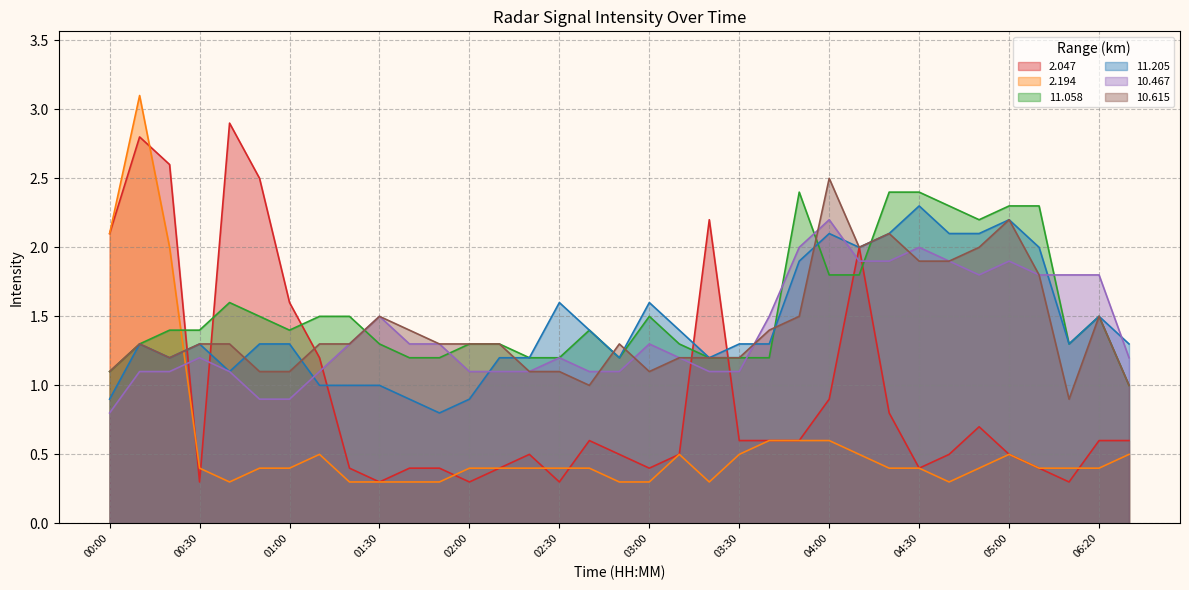

Reading left to right, what are all the values shown in this chart?

2.047: 00:00=2.1	00:10=2.8	00:20=2.6	00:30=0.3	00:40=2.9	00:50=2.5	01:00=1.6	01:10=1.2	01:20=0.4	01:30=0.3	01:40=0.4	01:50=0.4	02:00=0.3	02:10=0.4	02:20=0.5	02:30=0.3	02:40=0.6	02:50=0.5	03:00=0.4	03:10=0.5	03:20=2.2	03:30=0.6	03:40=0.6	03:50=0.6	04:00=0.9	04:10=2.0	04:20=0.8	04:30=0.4	04:40=0.5	04:50=0.7	05:00=0.5	05:10=0.4	06:10=0.3	06:20=0.6	06:30=0.6
2.194: 00:00=2.1	00:10=3.1	00:20=2.0	00:30=0.4	00:40=0.3	00:50=0.4	01:00=0.4	01:10=0.5	01:20=0.3	01:30=0.3	01:40=0.3	01:50=0.3	02:00=0.4	02:10=0.4	02:20=0.4	02:30=0.4	02:40=0.4	02:50=0.3	03:00=0.3	03:10=0.5	03:20=0.3	03:30=0.5	03:40=0.6	03:50=0.6	04:00=0.6	04:10=0.5	04:20=0.4	04:30=0.4	04:40=0.3	04:50=0.4	05:00=0.5	05:10=0.4	06:10=0.4	06:20=0.4	06:30=0.5
11.058: 00:00=1.1	00:10=1.3	00:20=1.4	00:30=1.4	00:40=1.6	00:50=1.5	01:00=1.4	01:10=1.5	01:20=1.5	01:30=1.3	01:40=1.2	01:50=1.2	02:00=1.3	02:10=1.3	02:20=1.2	02:30=1.2	02:40=1.4	02:50=1.2	03:00=1.5	03:10=1.3	03:20=1.2	03:30=1.2	03:40=1.2	03:50=2.4	04:00=1.8	04:10=1.8	04:20=2.4	04:30=2.4	04:40=2.3	04:50=2.2	05:00=2.3	05:10=2.3	06:10=1.3	06:20=1.5	06:30=1.0
11.205: 00:00=0.9	00:10=1.3	00:20=1.2	00:30=1.3	00:40=1.1	00:50=1.3	01:00=1.3	01:10=1.0	01:20=1.0	01:30=1.0	01:40=0.9	01:50=0.8	02:00=0.9	02:10=1.2	02:20=1.2	02:30=1.6	02:40=1.4	02:50=1.2	03:00=1.6	03:10=1.4	03:20=1.2	03:30=1.3	03:40=1.3	03:50=1.9	04:00=2.1	04:10=2.0	04:20=2.1	04:30=2.3	04:40=2.1	04:50=2.1	05:00=2.2	05:10=2.0	06:10=1.3	06:20=1.5	06:30=1.3
10.467: 00:00=0.8	00:10=1.1	00:20=1.1	00:30=1.2	00:40=1.1	00:50=0.9	01:00=0.9	01:10=1.1	01:20=1.3	01:30=1.5	01:40=1.3	01:50=1.3	02:00=1.1	02:10=1.1	02:20=1.1	02:30=1.2	02:40=1.1	02:50=1.1	03:00=1.3	03:10=1.2	03:20=1.1	03:30=1.1	03:40=1.5	03:50=2.0	04:00=2.2	04:10=1.9	04:20=1.9	04:30=2.0	04:40=1.9	04:50=1.8	05:00=1.9	05:10=1.8	06:10=1.8	06:20=1.8	06:30=1.2
10.615: 00:00=1.1	00:10=1.3	00:20=1.2	00:30=1.3	00:40=1.3	00:50=1.1	01:00=1.1	01:10=1.3	01:20=1.3	01:30=1.5	01:40=1.4	01:50=1.3	02:00=1.3	02:10=1.3	02:20=1.1	02:30=1.1	02:40=1.0	02:50=1.3	03:00=1.1	03:10=1.2	03:20=1.2	03:30=1.2	03:40=1.4	03:50=1.5	04:00=2.5	04:10=2.0	04:20=2.1	04:30=1.9	04:40=1.9	04:50=2.0	05:00=2.2	05:10=1.8	06:10=0.9	06:20=1.5	06:30=1.0